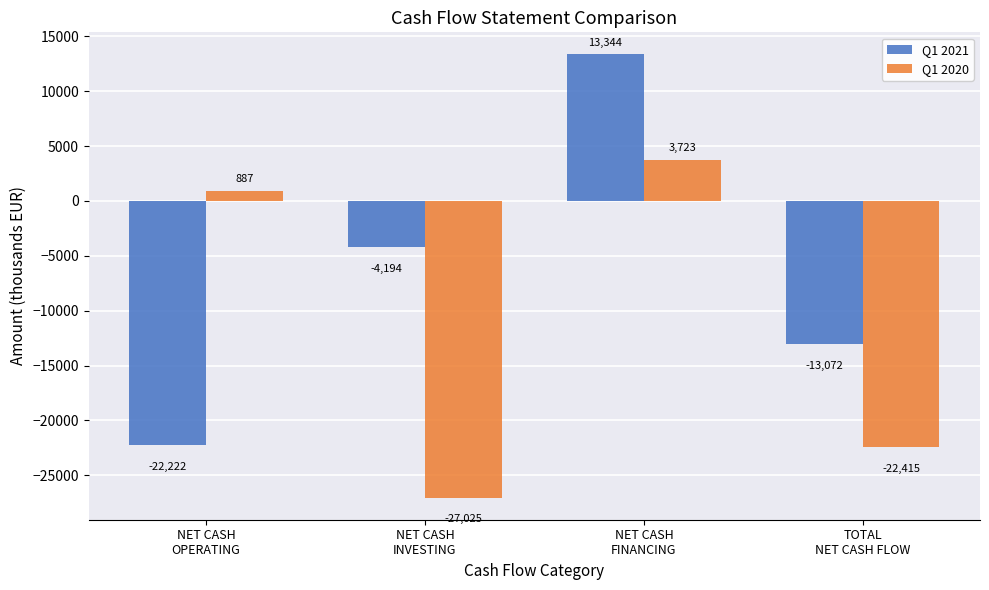

Rank the series by their average value, from lowest to highest.

Q1 2020, Q1 2021